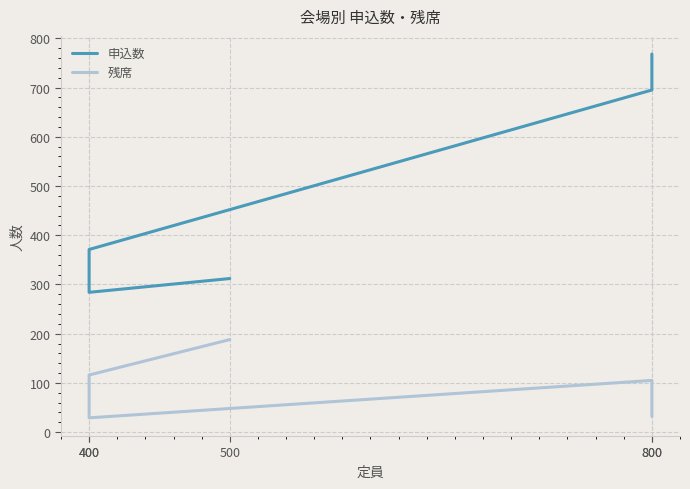

Rank the series at 500 from highest to lowest value.

申込数, 残席